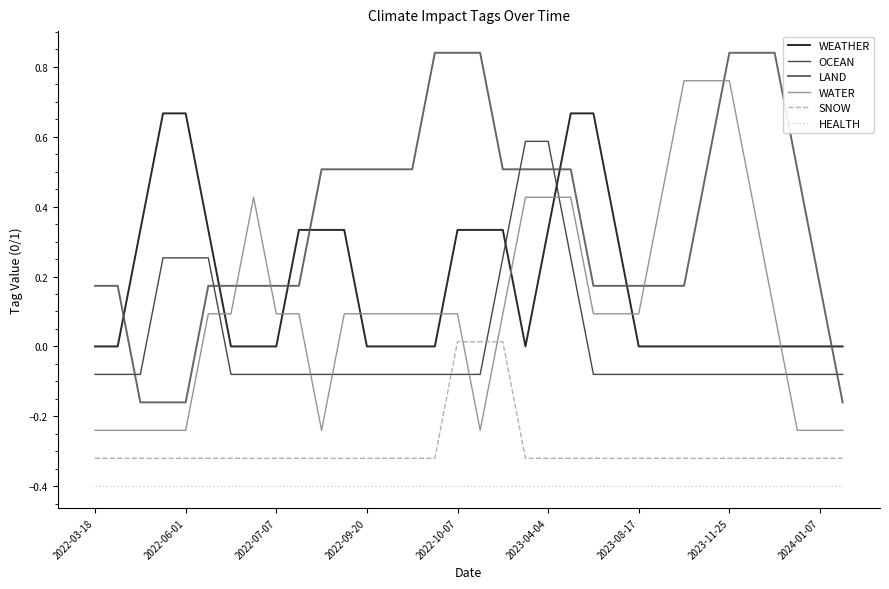

True or false: HEALTH and LAND intersect in this chart.

False